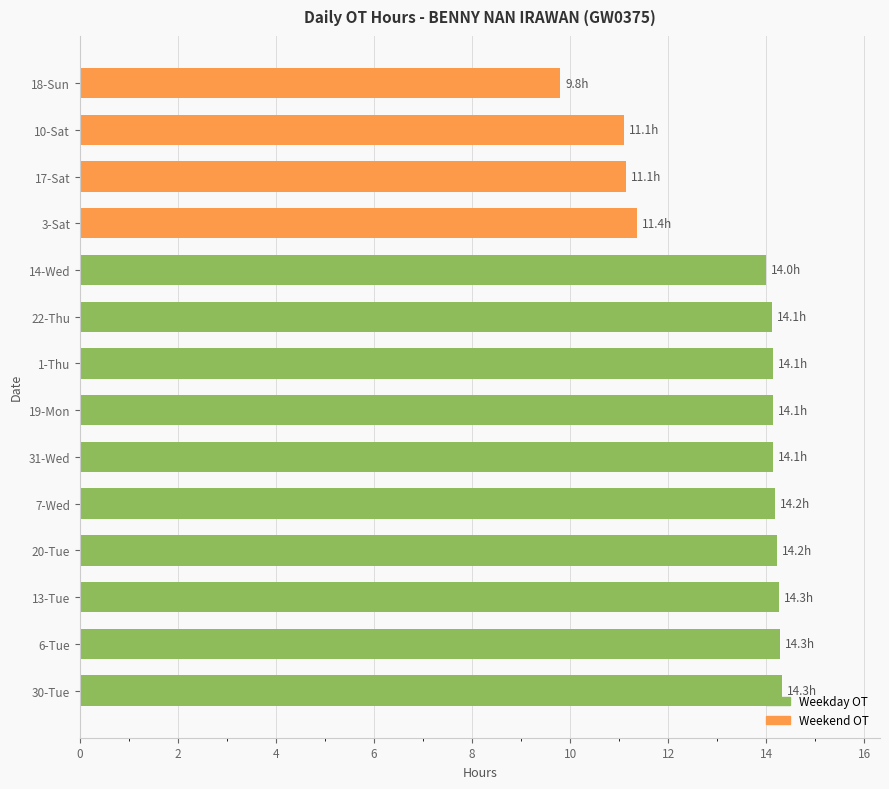

What is the sum of all values?

185.2